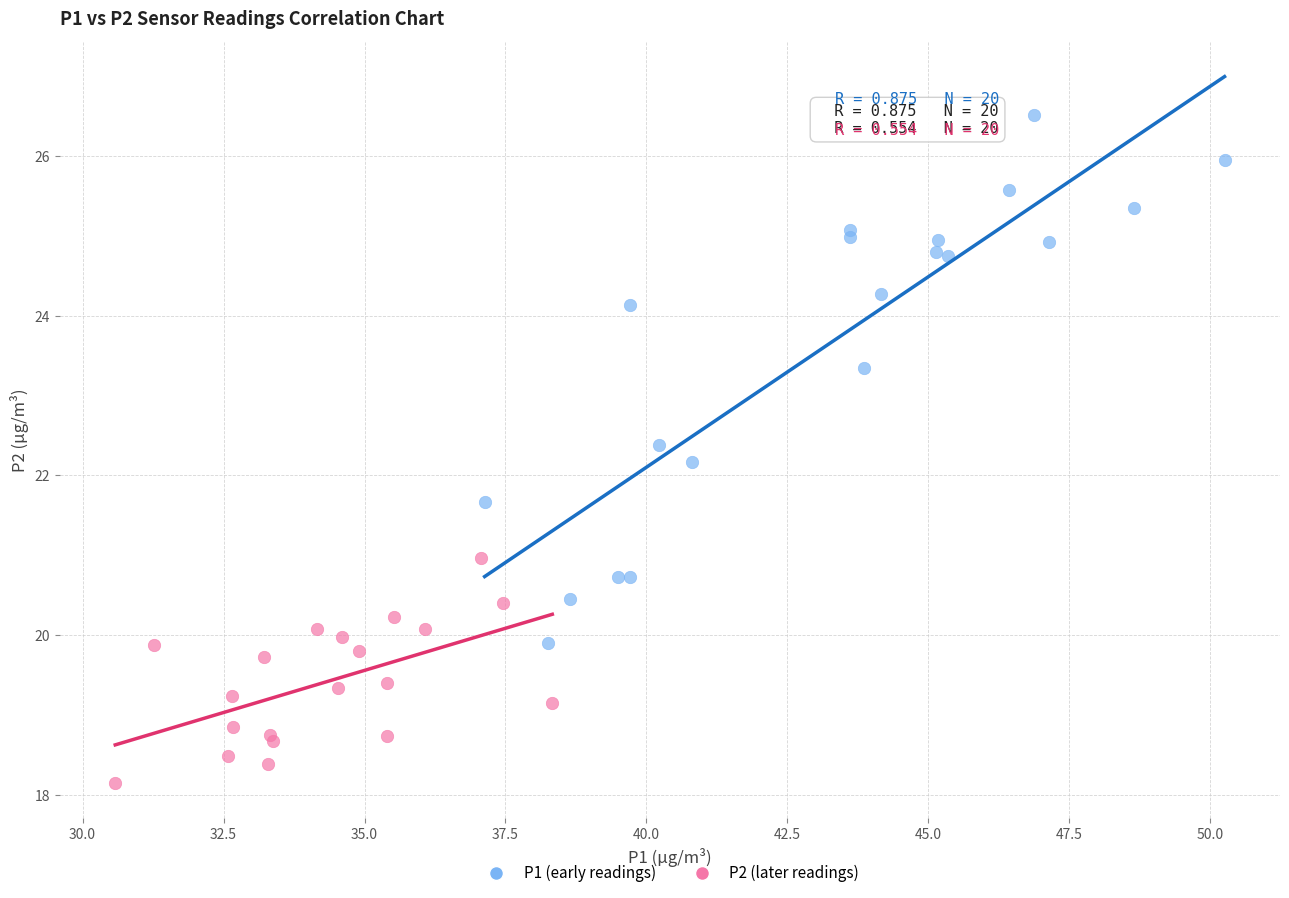

Which series has the largest Y range (max minus min)?

P1 (early readings)